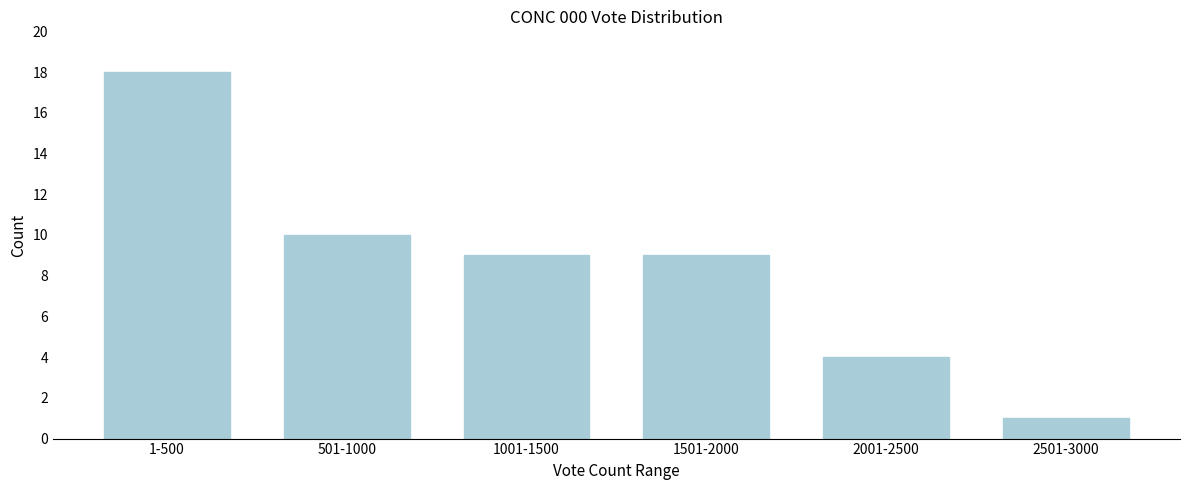

Reading right to left, list all the values displayed in this chart.

2501-3000=1	2001-2500=4	1501-2000=9	1001-1500=9	501-1000=10	1-500=18